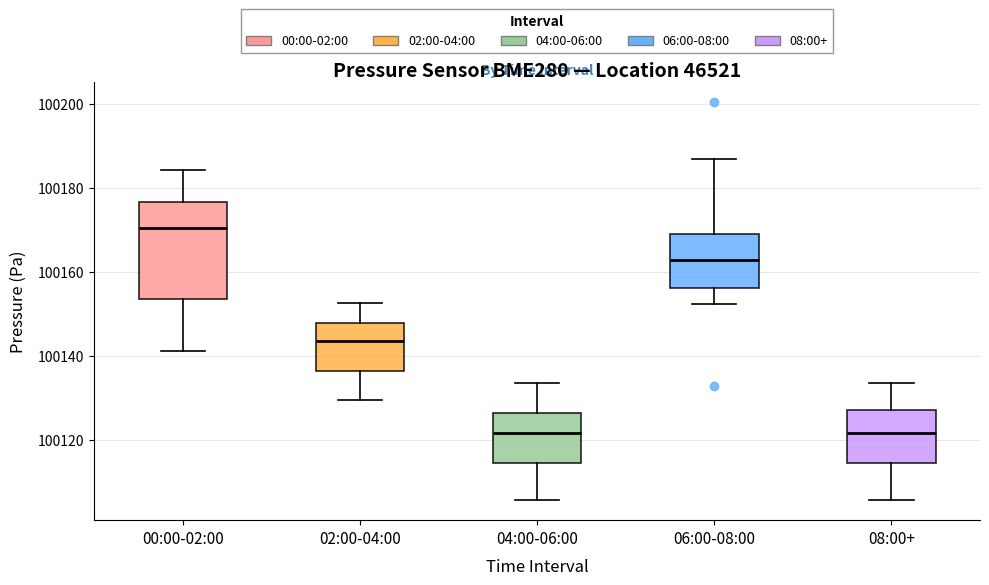

Reading left to right, read every box against the y-axis: the position of its median line, the range the box covers, and the ends of its whiskers. The values are not printed on the chart, so give them approximately, as read against the axis.

00:00-02:00: median 100170, box 100154 to 100176, whiskers 100142 to 100184
02:00-04:00: median 100144, box 100136 to 100148, whiskers 100130 to 100152
04:00-06:00: median 100122, box 100114 to 100126, whiskers 100106 to 100134
06:00-08:00: median 100162, box 100156 to 100170, whiskers 100152 to 100186
08:00+: median 100122, box 100114 to 100128, whiskers 100106 to 100134